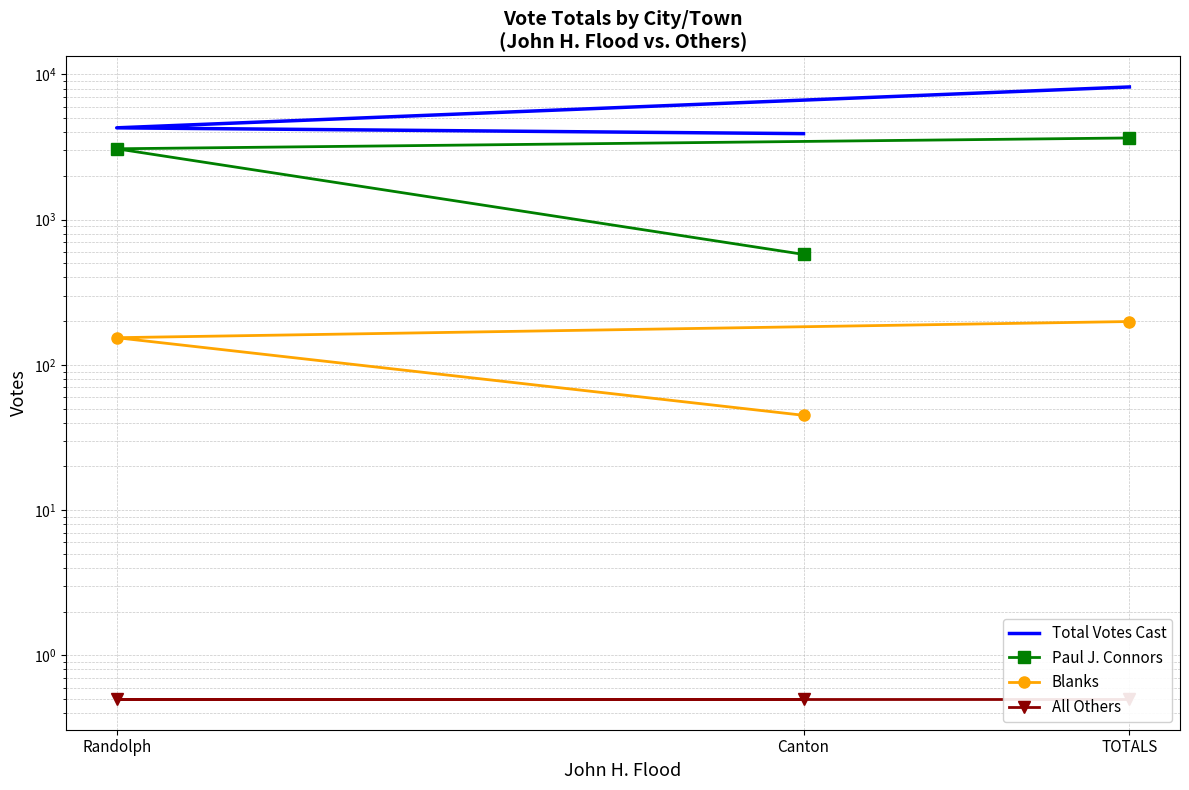

Rank the series at Randolph from highest to lowest value.

Total Votes Cast, Paul J. Connors, Blanks, All Others